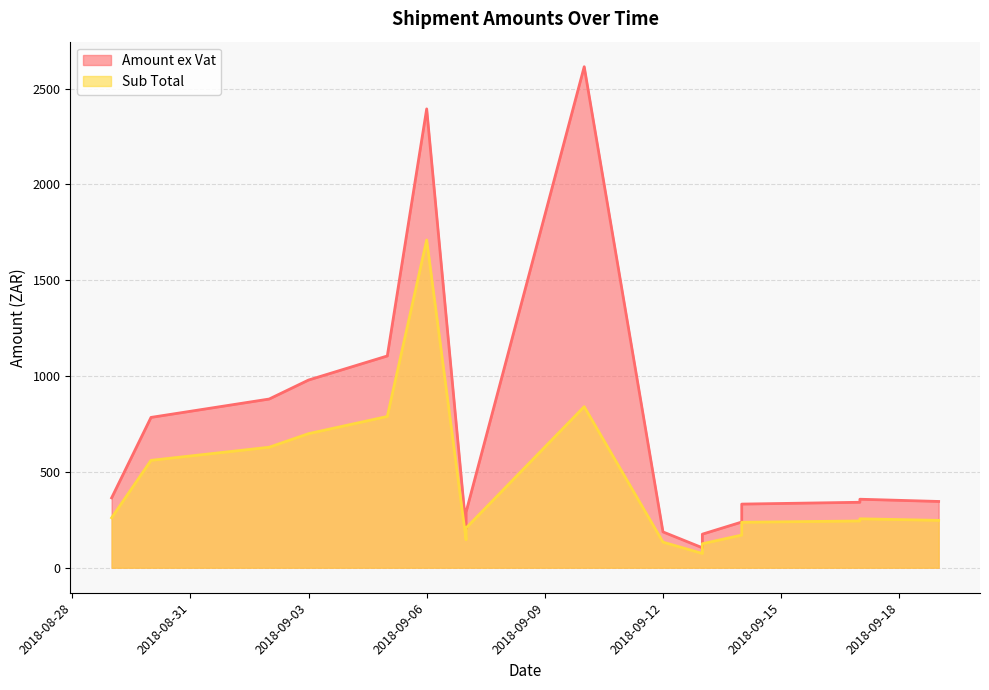

How many data points in Amount ex Vat are above 341?

10